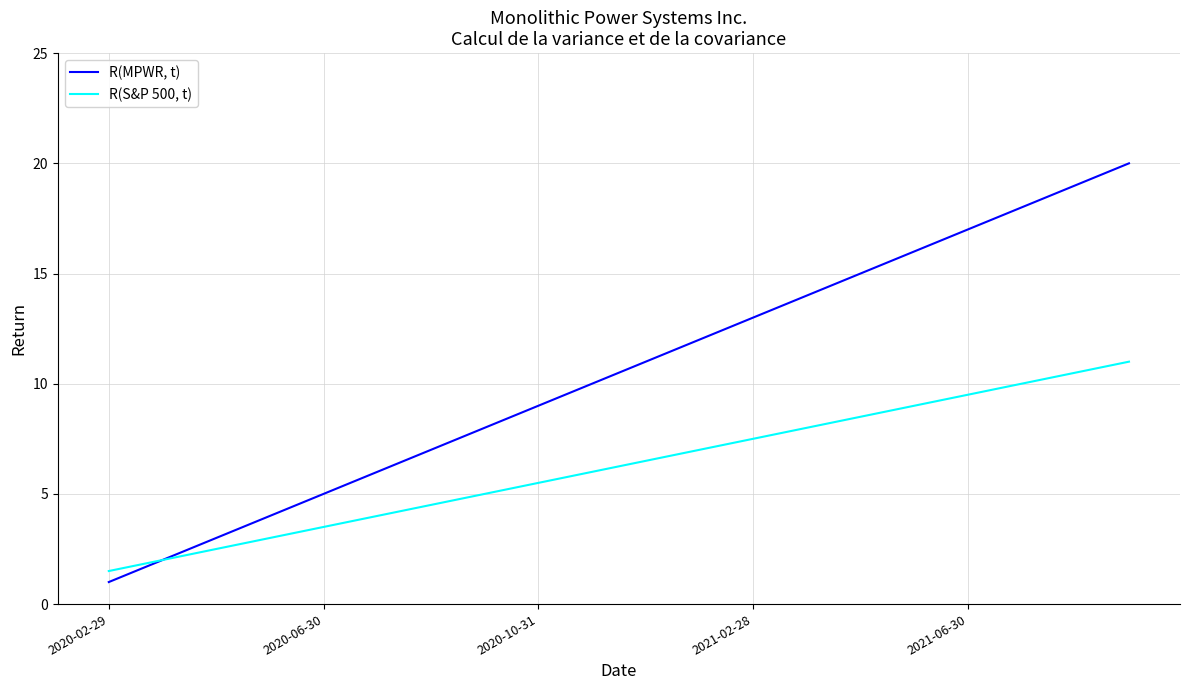

Which series has the largest total across all categories?

R(MPWR, t)